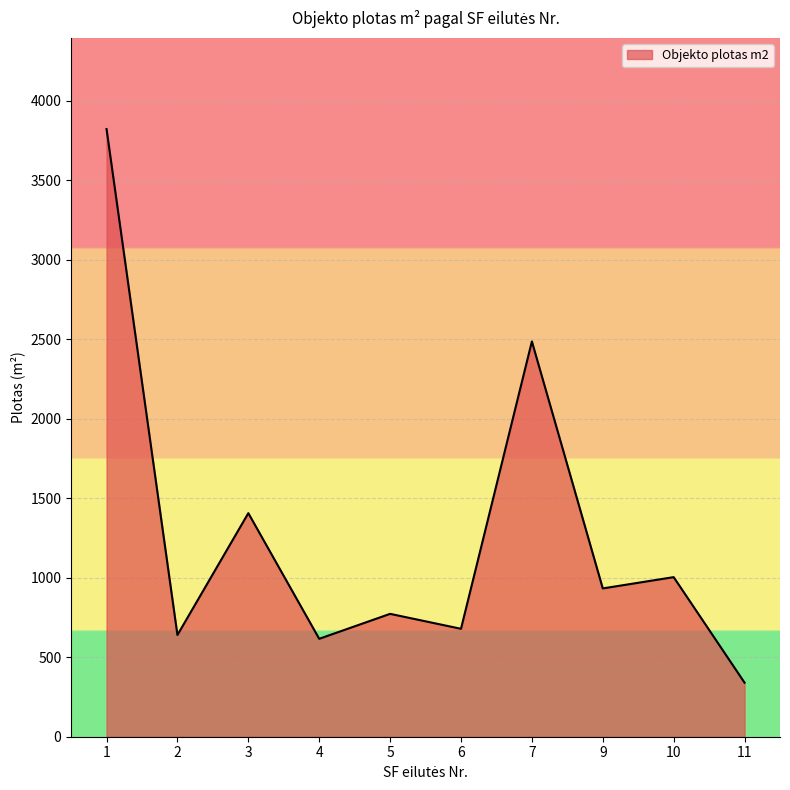

What is the difference between the maximum and minimum values?

3483.0